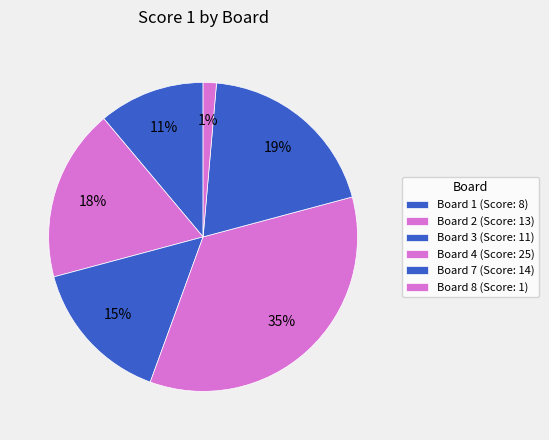

How many segments does this pie chart have?

6